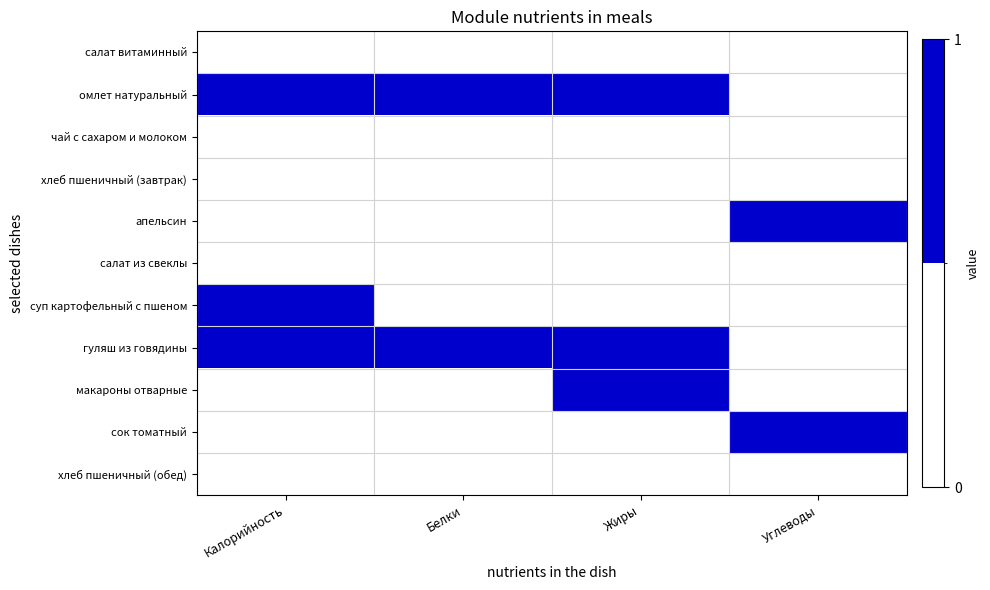

What is the greatest value displayed?

1.0